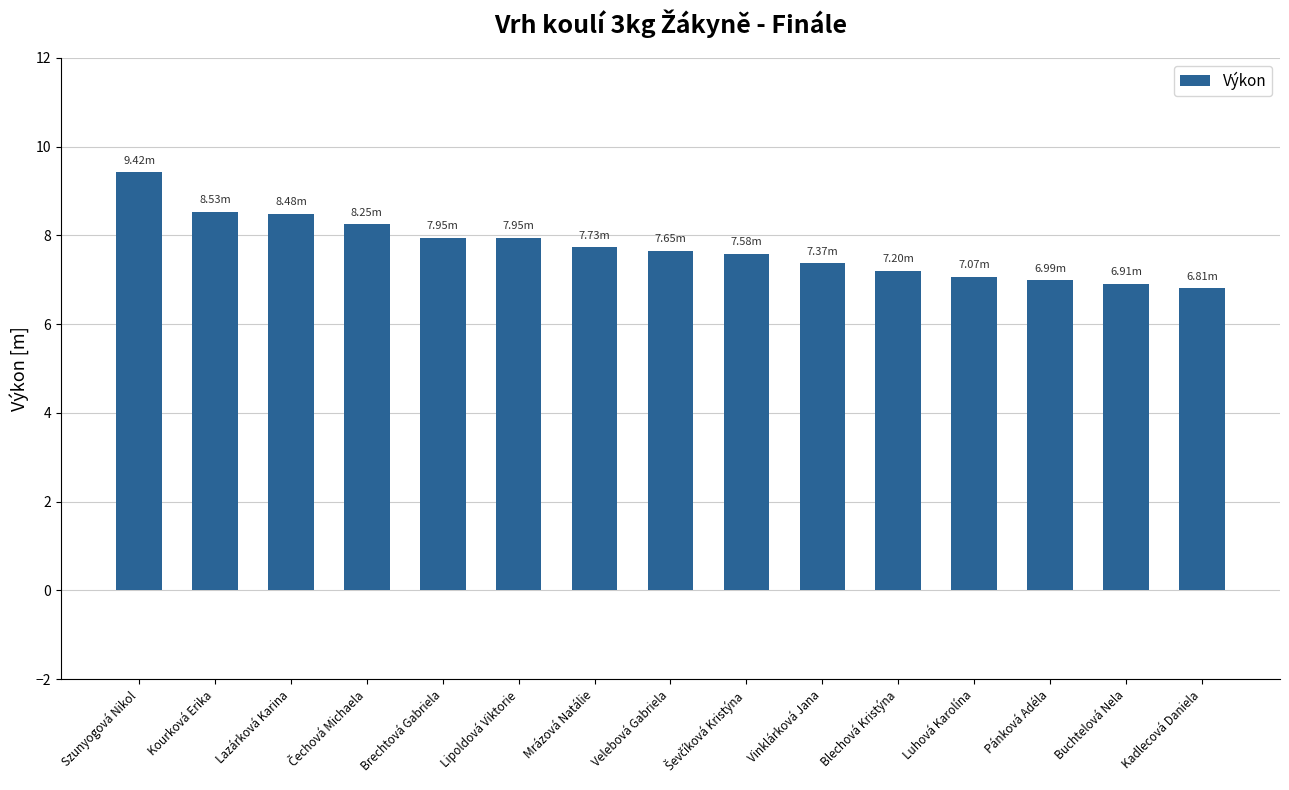

Does the chart contain stacked bars?

No